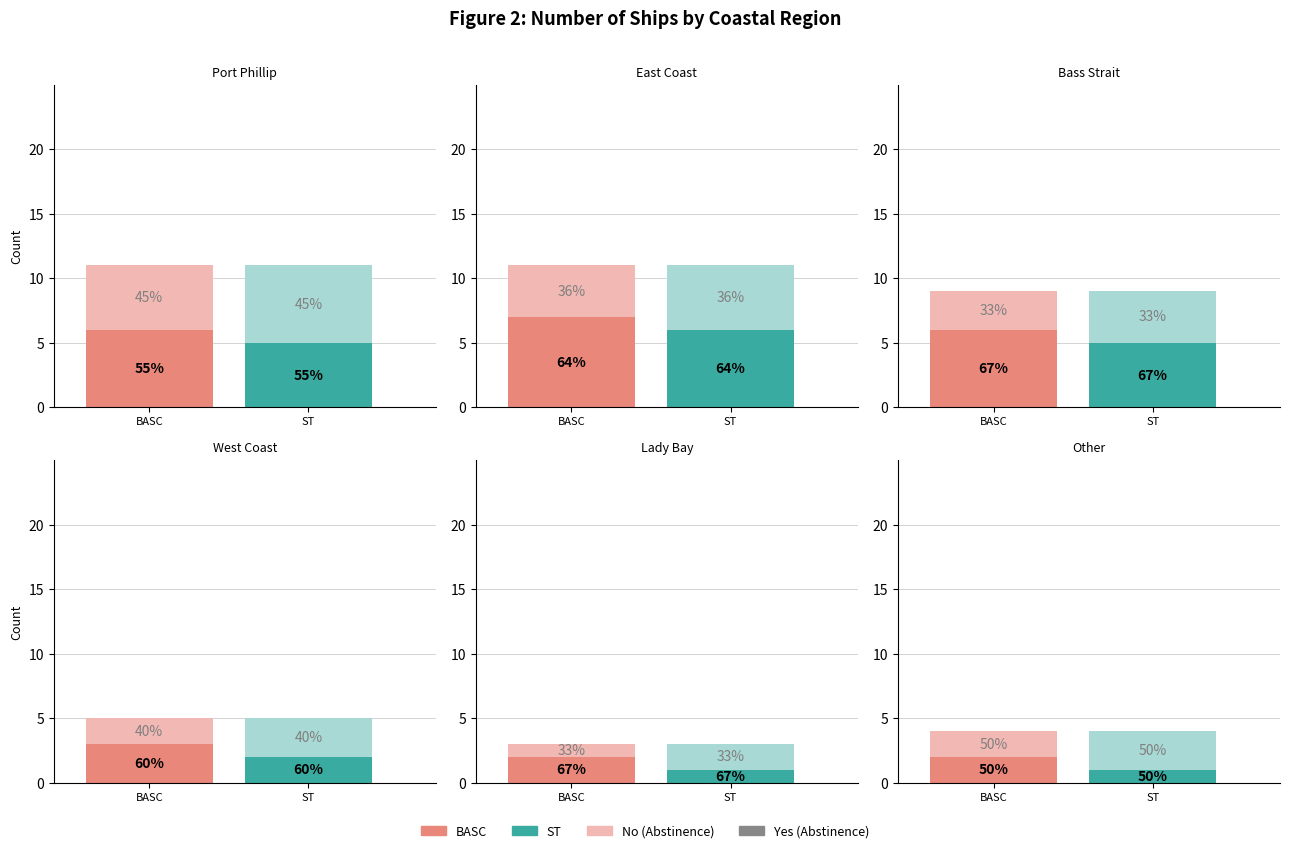

What is the difference between the values at West Coast and Other?

1